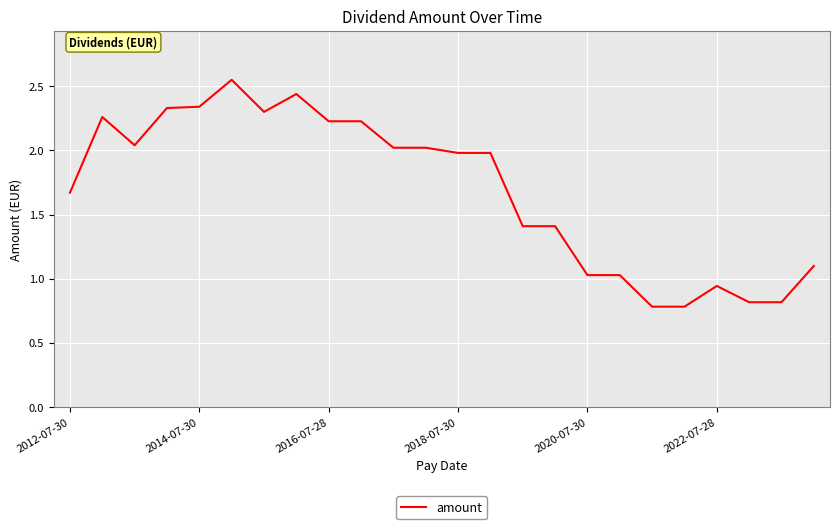

What is the difference between the maximum and minimum values?

1.8